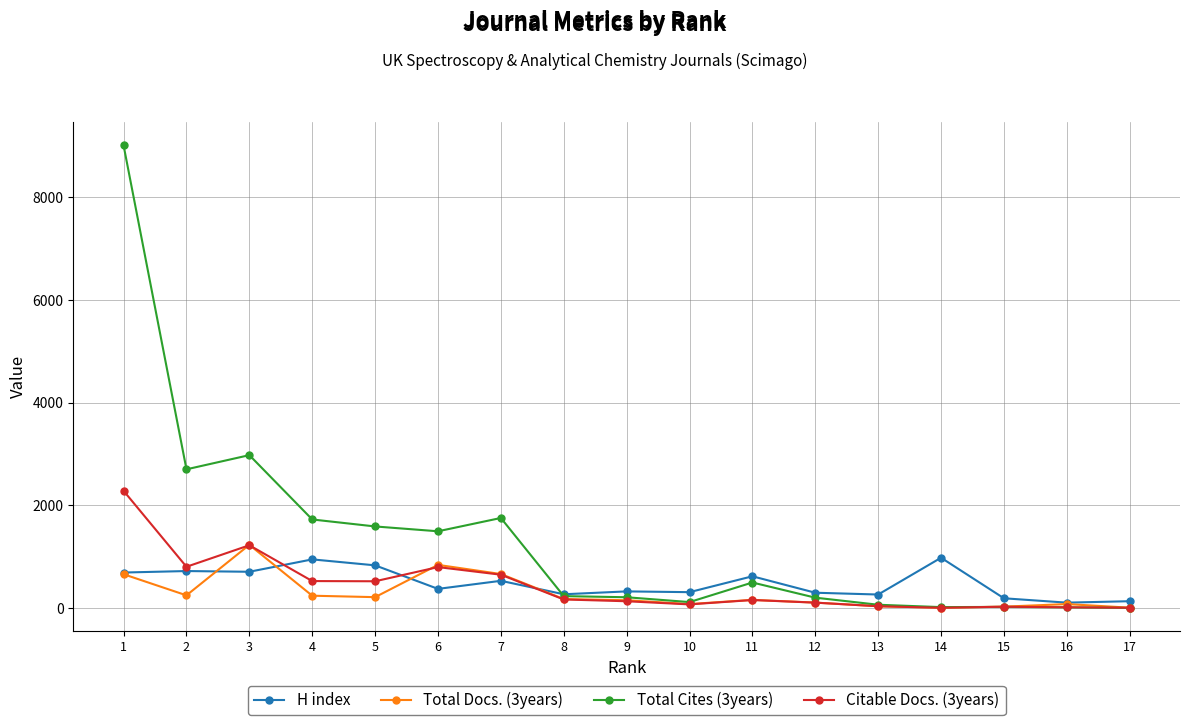

Which series has the largest range (max minus min)?

Total Cites (3years)